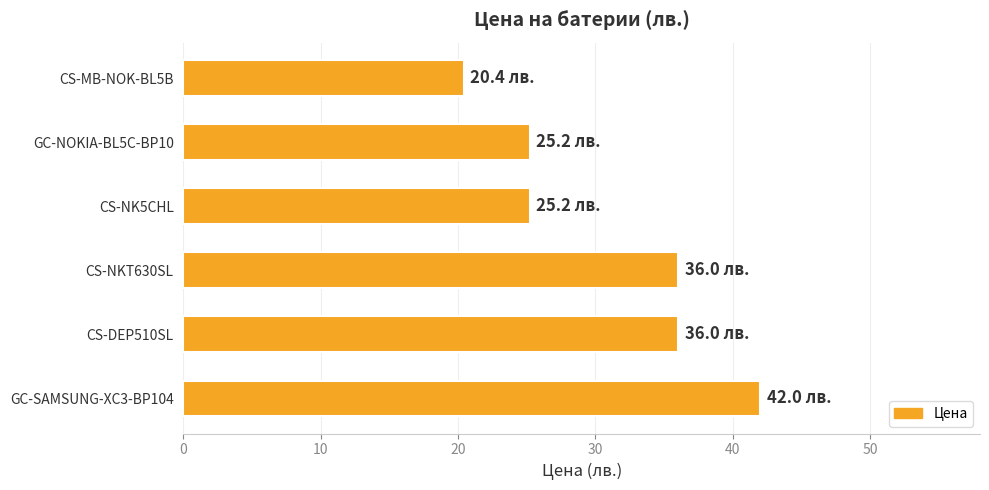

Read the value at CS-DEP510SL.

36.0